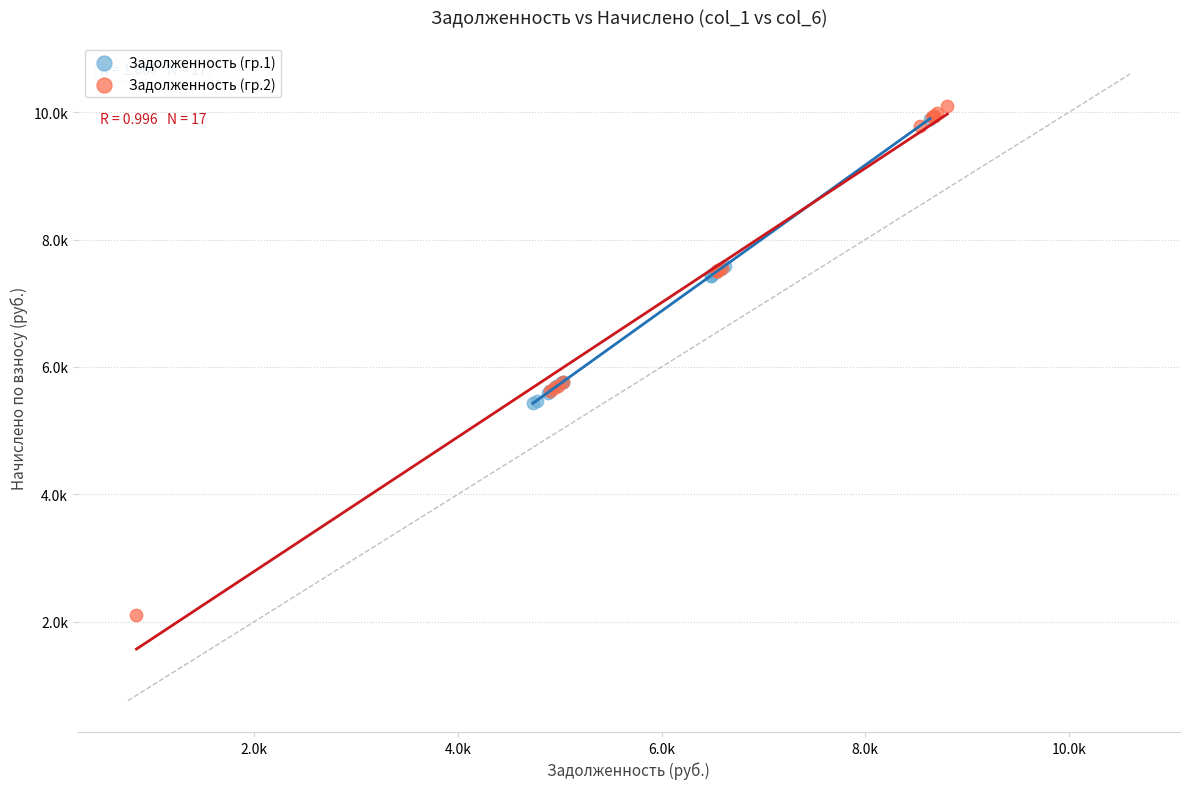

Which series contains the lowest Y value?

Задолженность (гр.2)